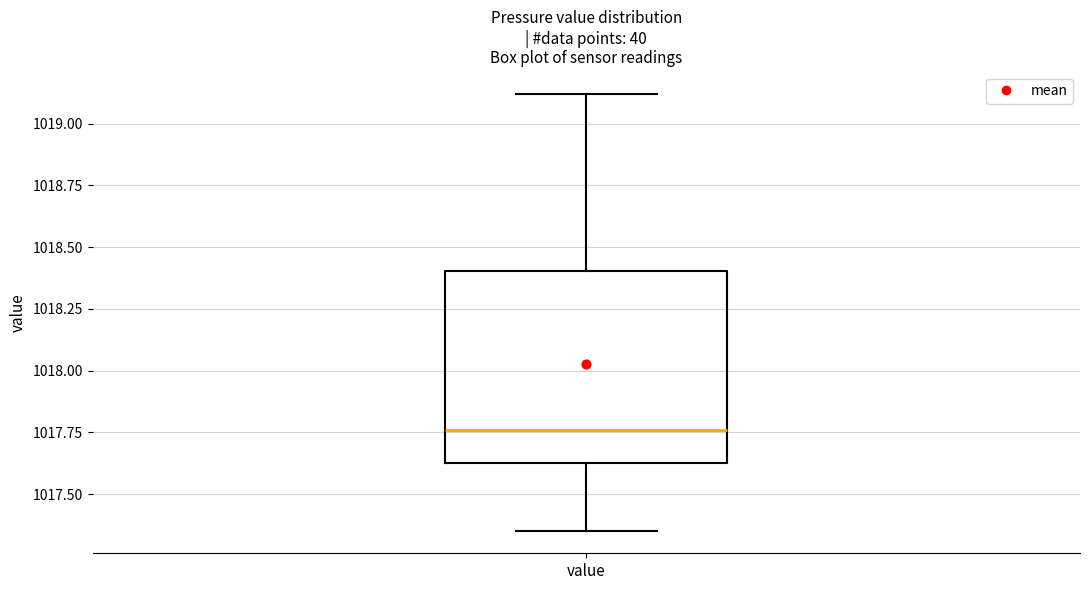

Transcribe this box plot: give where the median line is, the range the box spans, and where the two whiskers end, as read against the y-axis. The values are not printed on the chart, so give them approximately, as read against the axis.

median 1017.75, box 1017.65 to 1018.40, whiskers 1017.35 to 1019.10